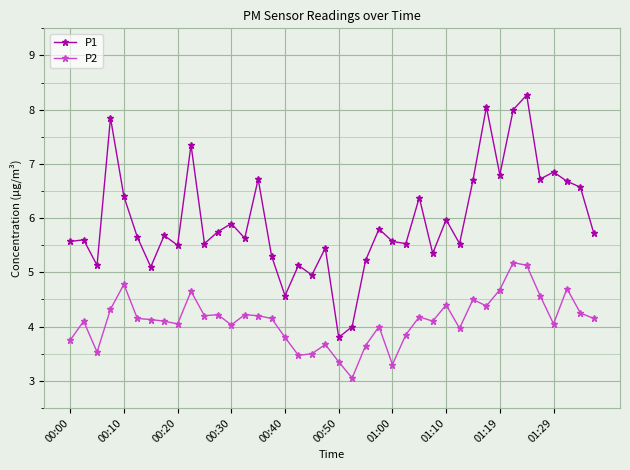

True or false: P1 and P2 cross at least once.

False